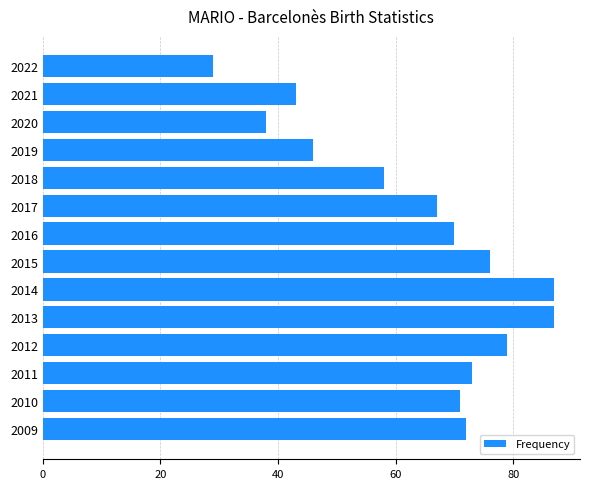

Where is the data nearest to the value 58?

2018